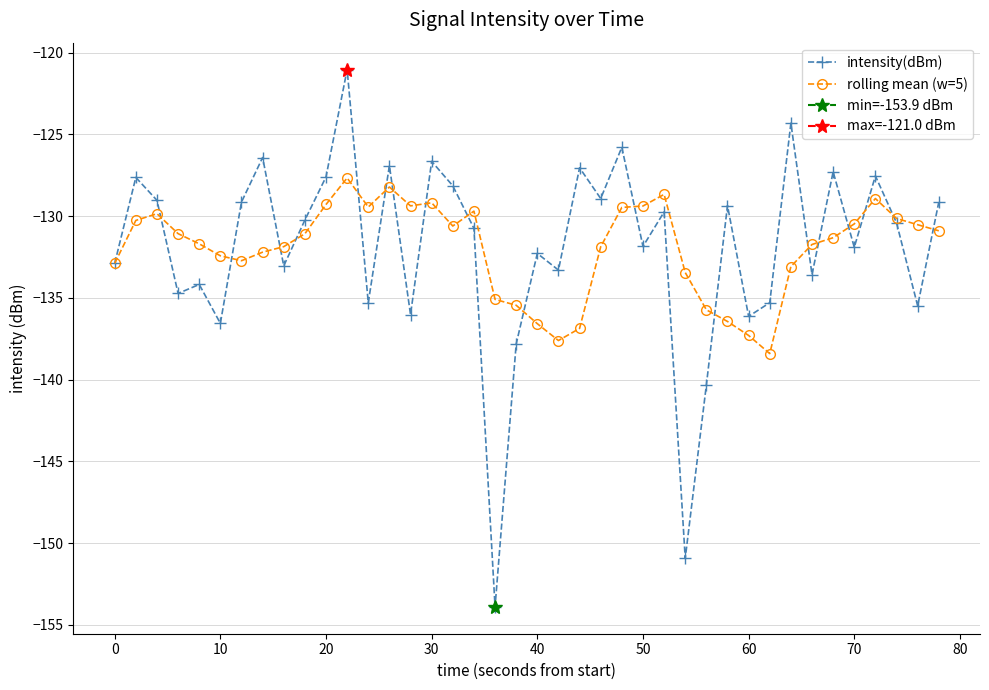

What is the average value of the rolling mean (w=5) series?

-132.0